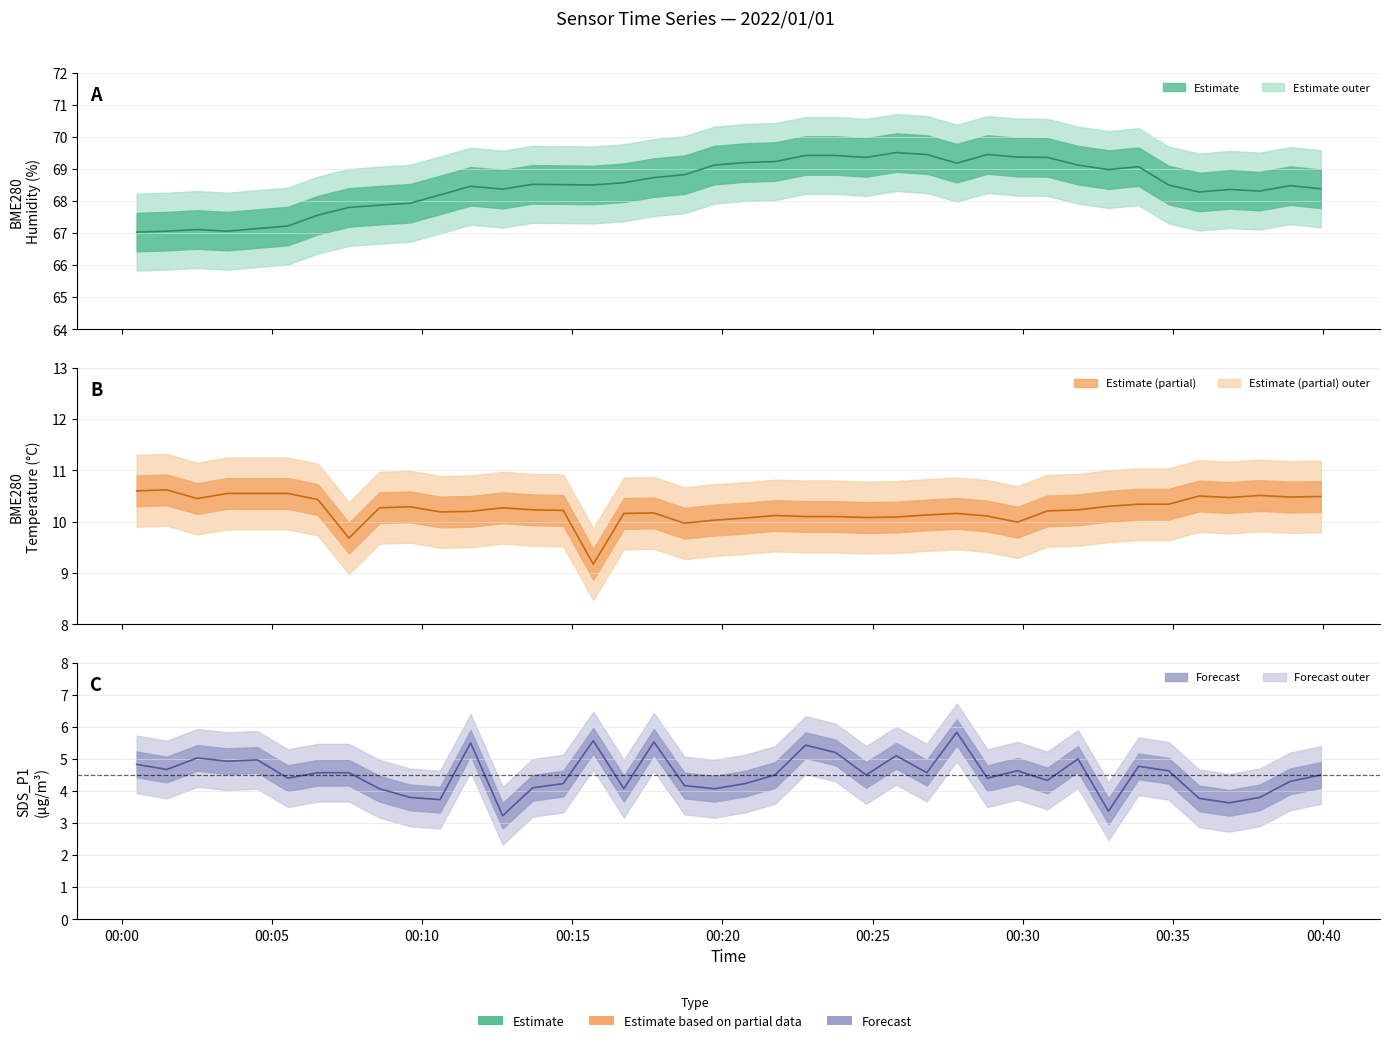

Where is the first local minimum for SDS_P1?

00:05